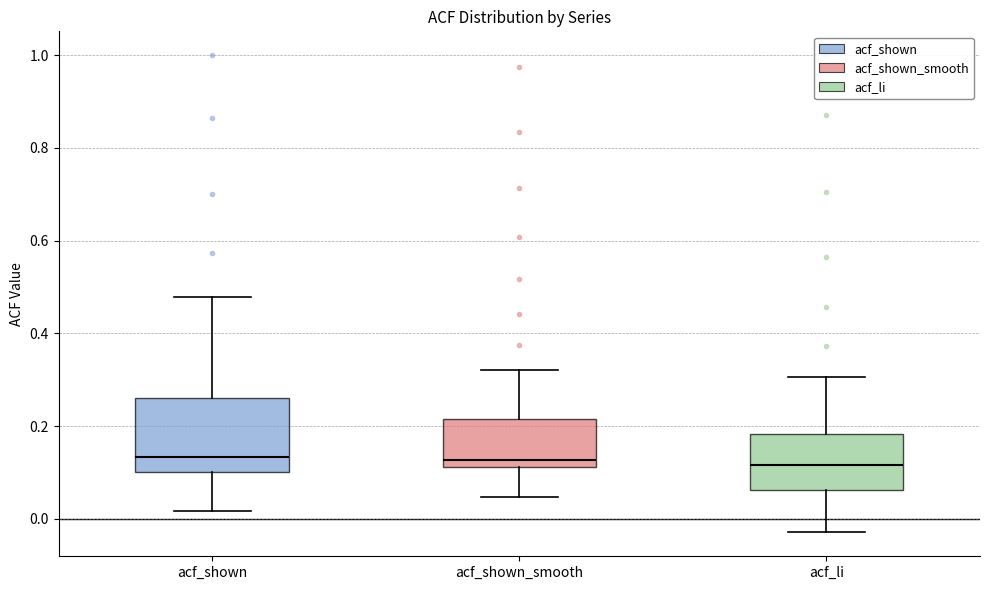

Reading left to right, transcribe this box plot: for each box, give where its median line is, the range the box spans, and where its two whiskers end, as read against the y-axis. The values are not printed on the chart, so give them approximately, as read against the axis.

acf_shown: median 0.14, box 0.10 to 0.26, whiskers 0.02 to 0.48
acf_shown_smooth: median 0.12 (just above the box's lower edge), box 0.12 to 0.22, whiskers 0.04 to 0.32
acf_li: median 0.12, box 0.06 to 0.18, whiskers -0.02 to 0.30